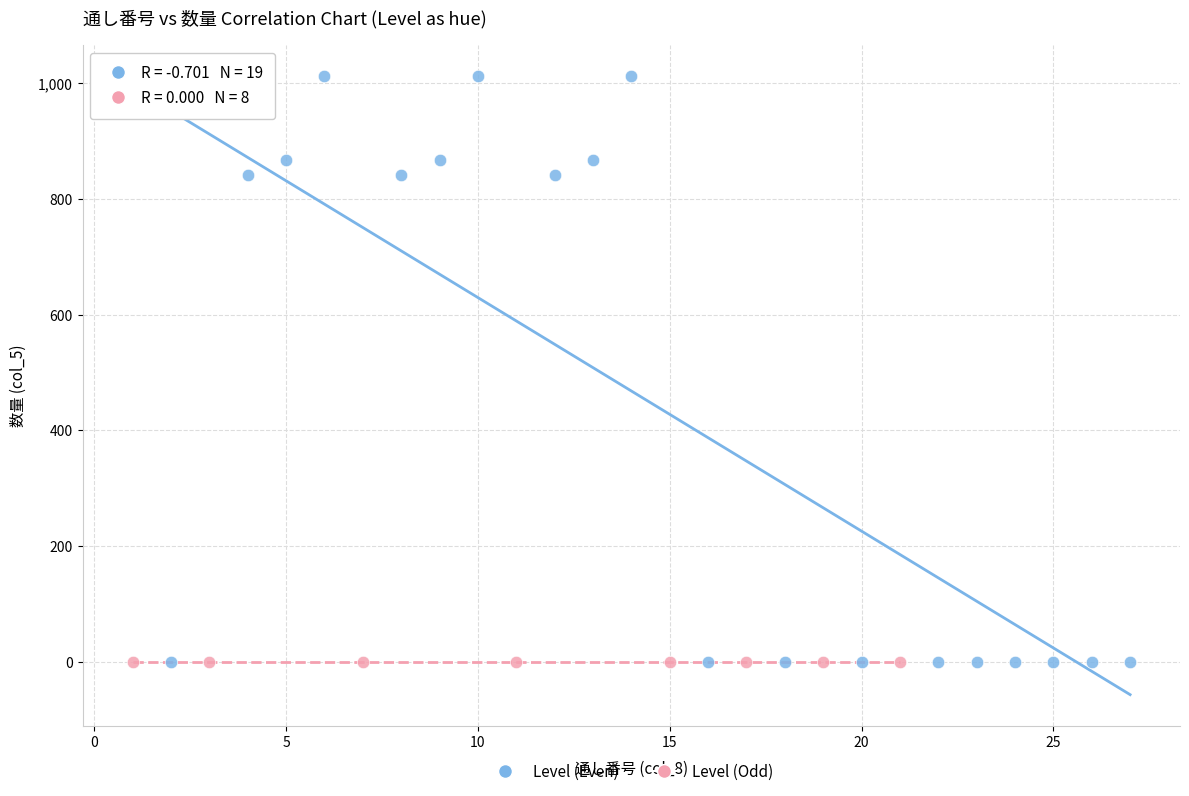

Which series reaches the maximum Y coordinate?

Level (Even)